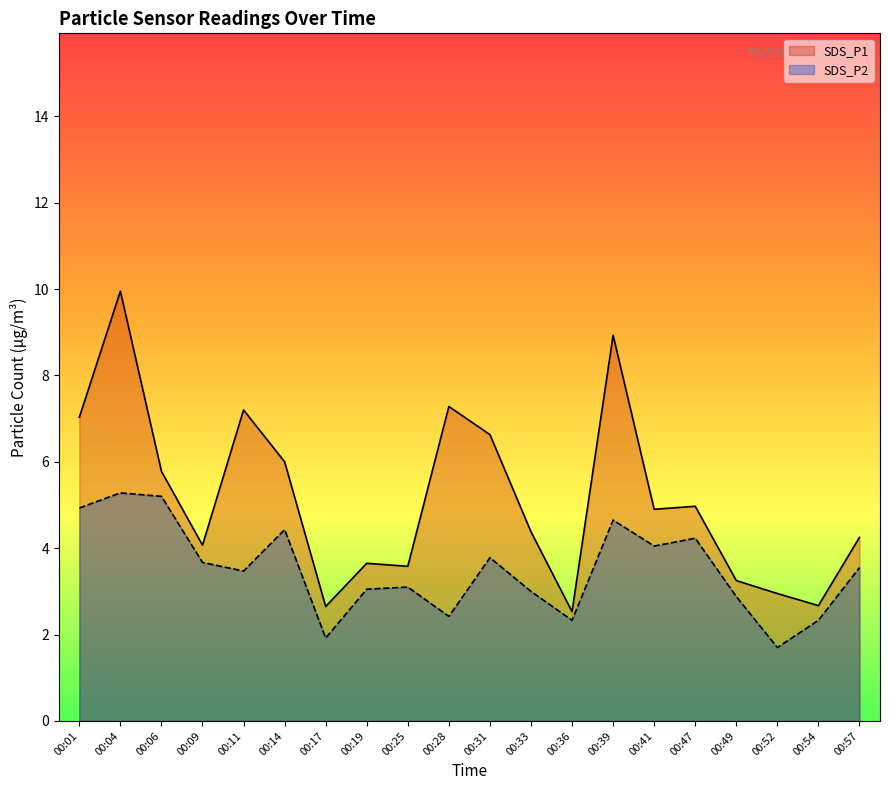

At which category does SDS_P1 reach its first local peak?

00:04